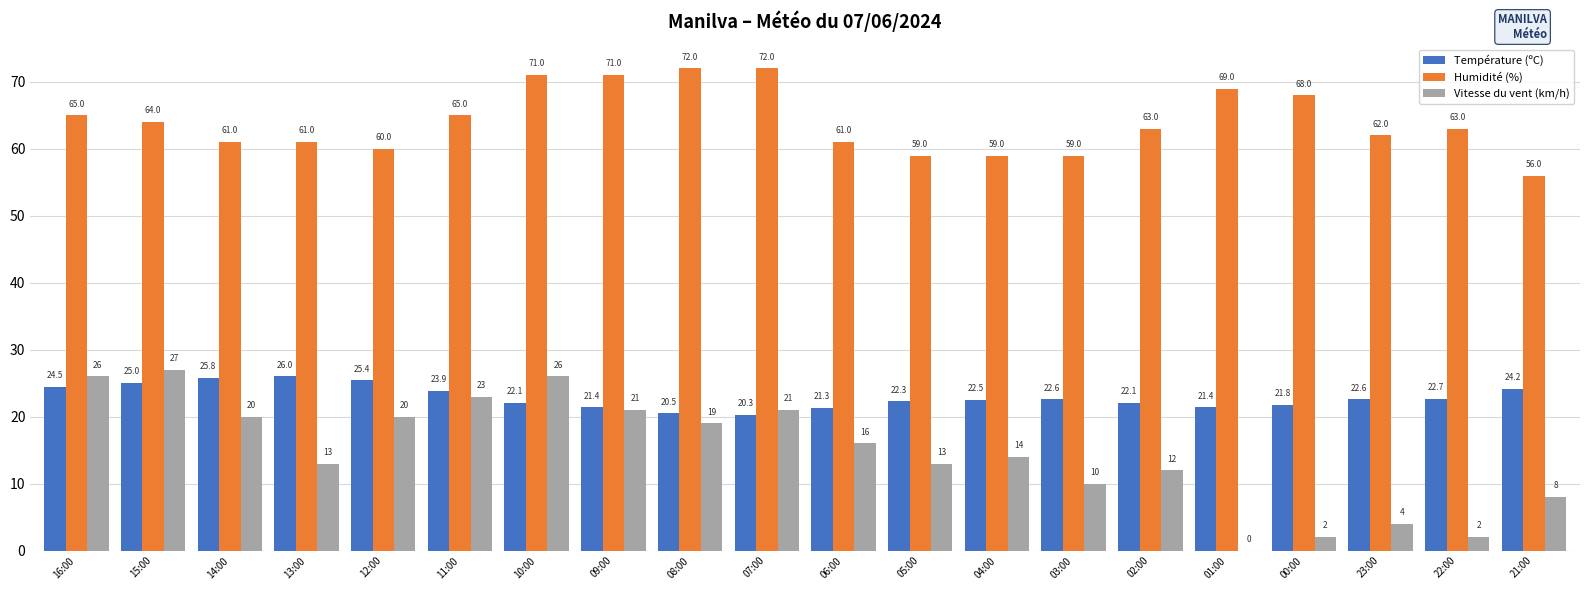

What is the average value of the Température (ºC) series?

22.9